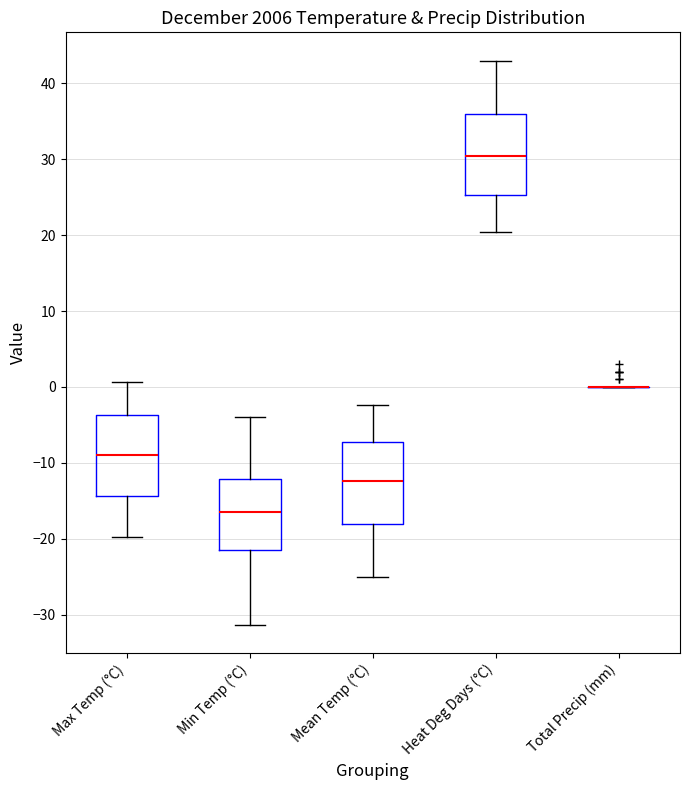

Reading left to right, read every box against the y-axis: the position of its median line, the range the box covers, and the ends of its whiskers. The values are not printed on the chart, so give them approximately, as read against the axis.

Max Temp (°C): median -9, box -14 to -4, whiskers -20 to 1
Min Temp (°C): median -16, box -21 to -12, whiskers -31 to -4
Mean Temp (°C): median -12, box -18 to -7, whiskers -25 to -2
Heat Deg Days (°C): median 30, box 25 to 36, whiskers 20 to 43
Total Precip (mm): box collapsed to a line at 0, whiskers 0 to 0